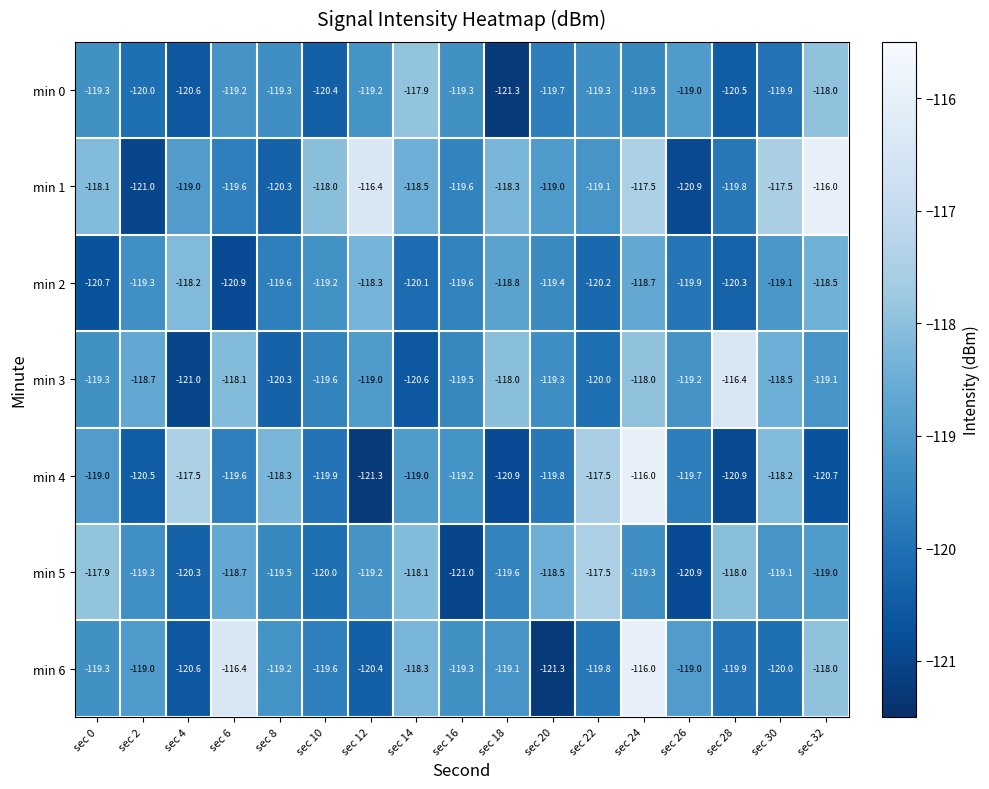

What is the sum of the min 1 values at sec 10 and sec 0?

-236.1